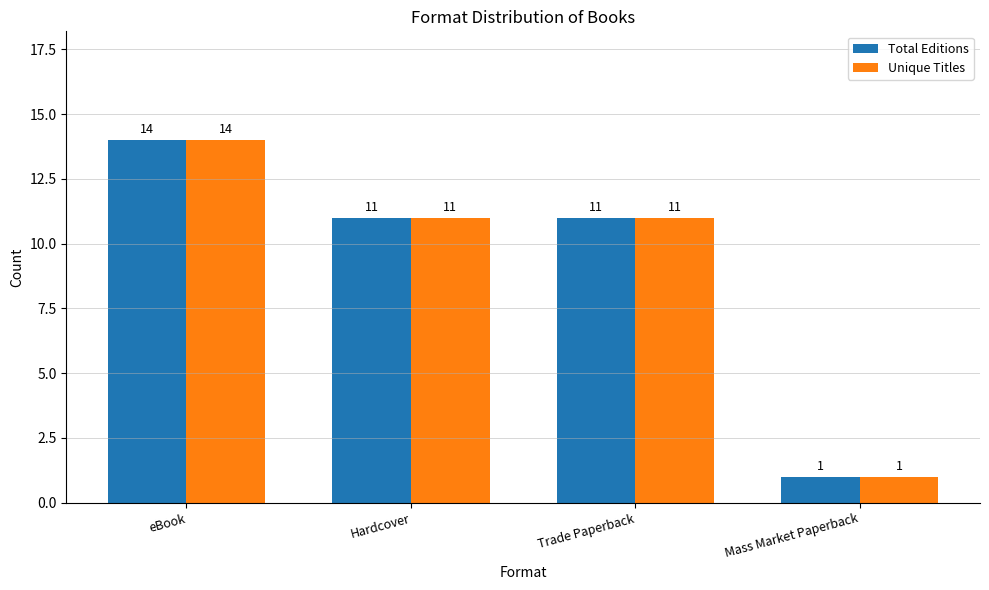

Does the chart contain any negative values?

No